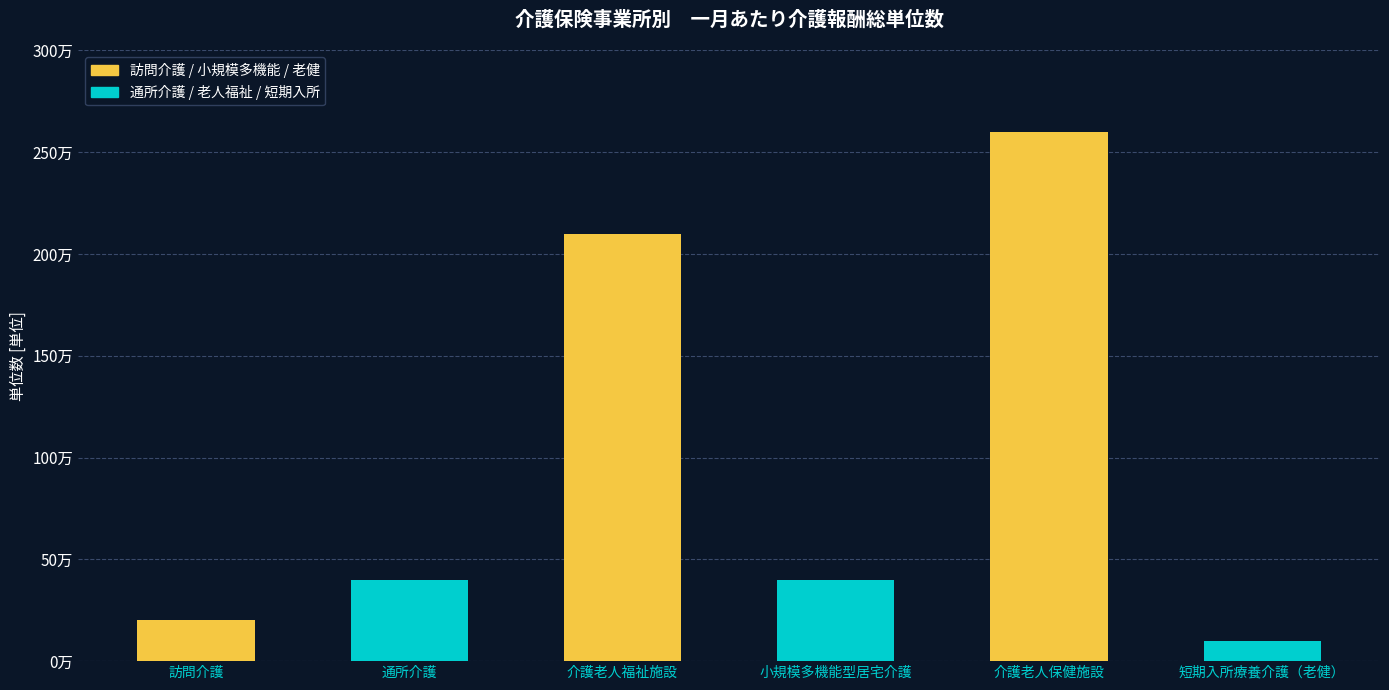

What is the difference between the values at 小規模多機能型居宅介護 and 短期入所療養介護（老健）?

300000